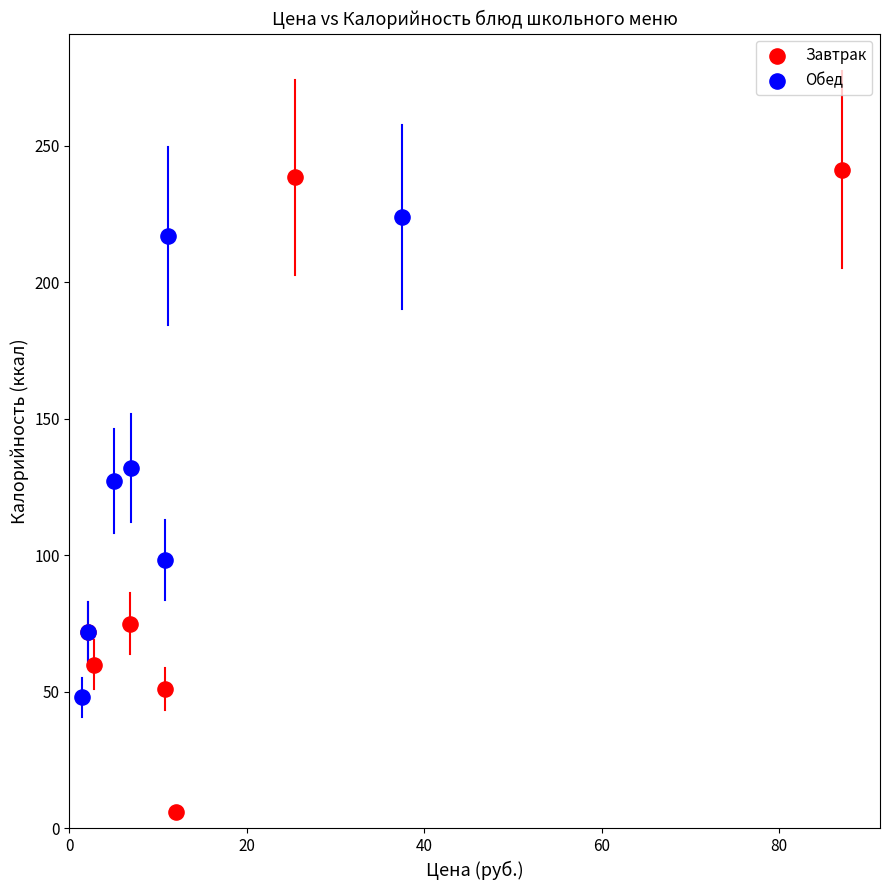

Which series reaches the maximum Y coordinate?

Завтрак